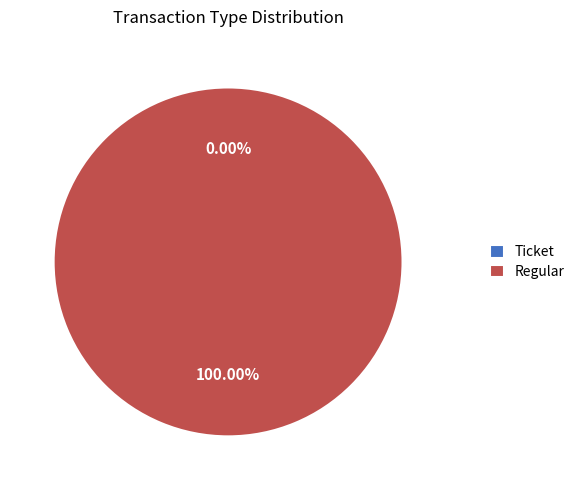

How many slices are in this pie chart?

2